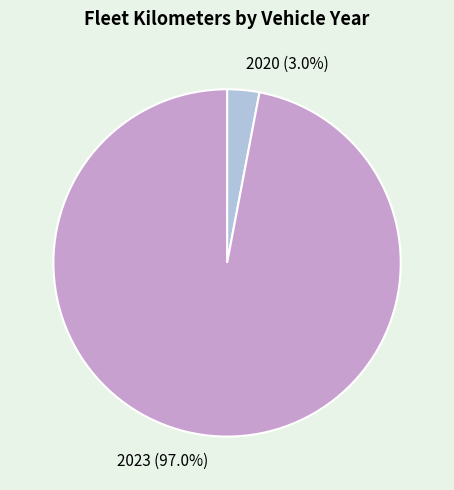

How many slices are in this pie chart?

2